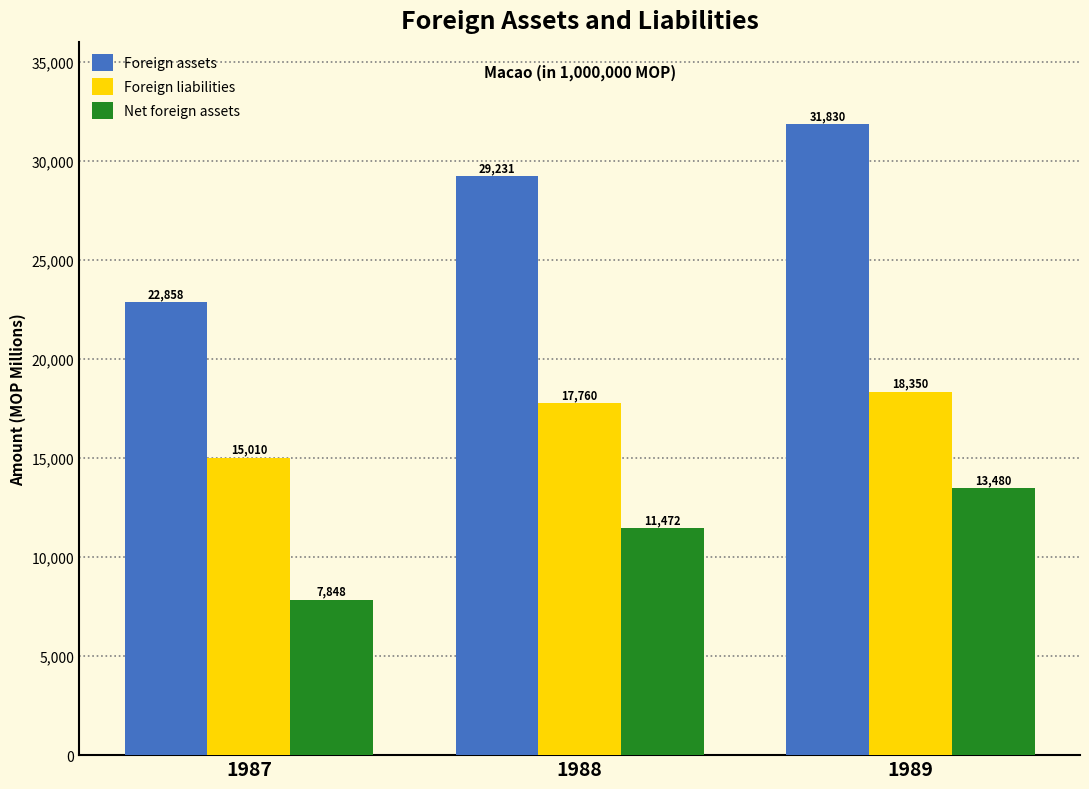

At which label does Foreign assets reach its peak?

1989